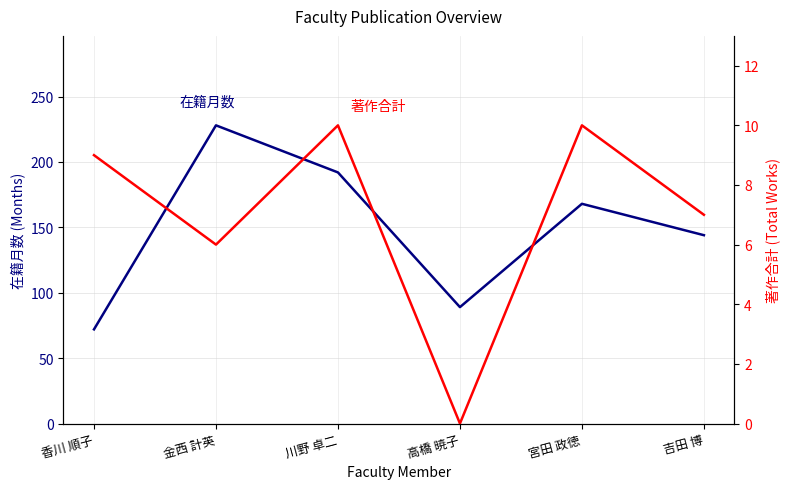

At which category does 在籍月数 reach its first local peak?

金西 計英